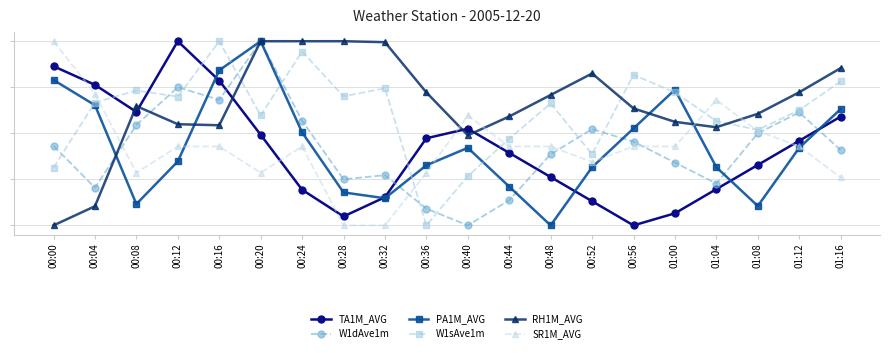

What are all the series names shown in the legend?

TA1M_AVG, W1dAve1m, PA1M_AVG, W1sAve1m, RH1M_AVG, SR1M_AVG